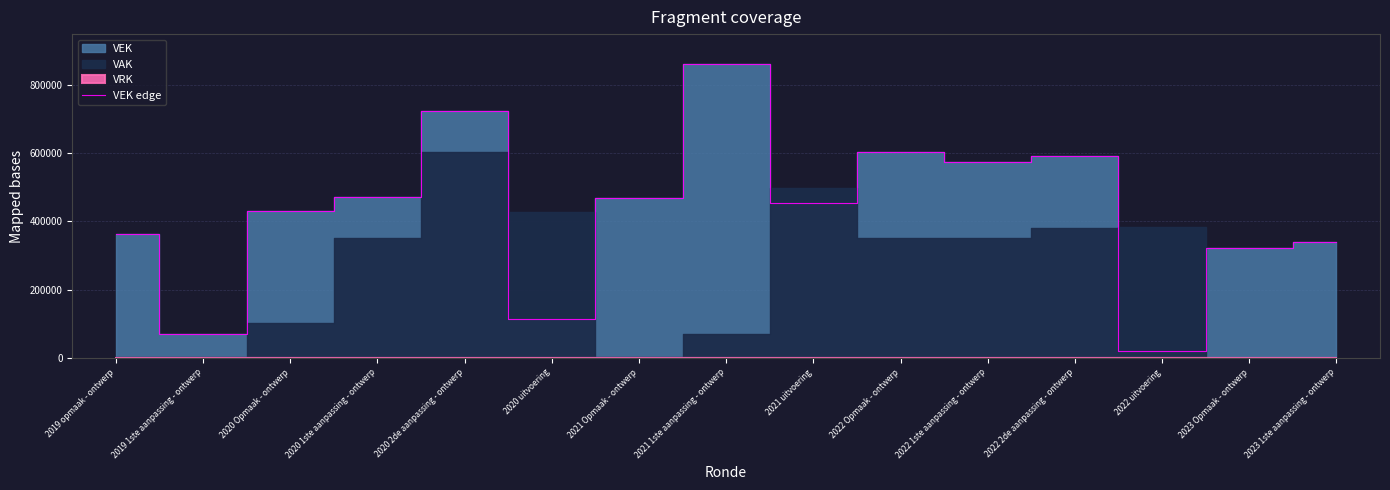

How many lines are shown in the chart?

1